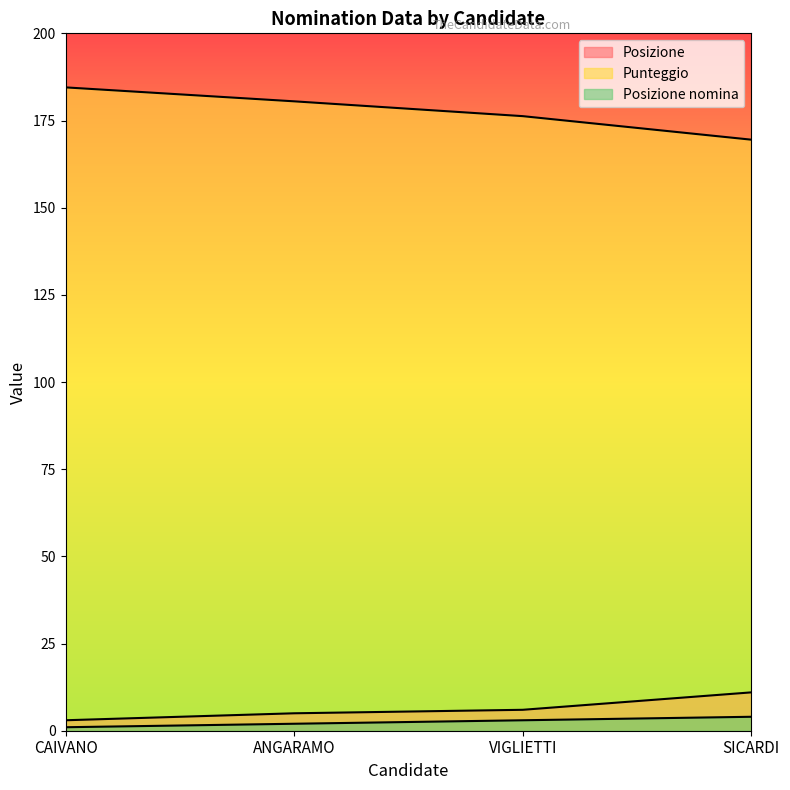

Rank the categories by Posizione nomina value from highest to lowest.

SICARDI, VIGLIETTI, ANGARAMO, CAIVANO